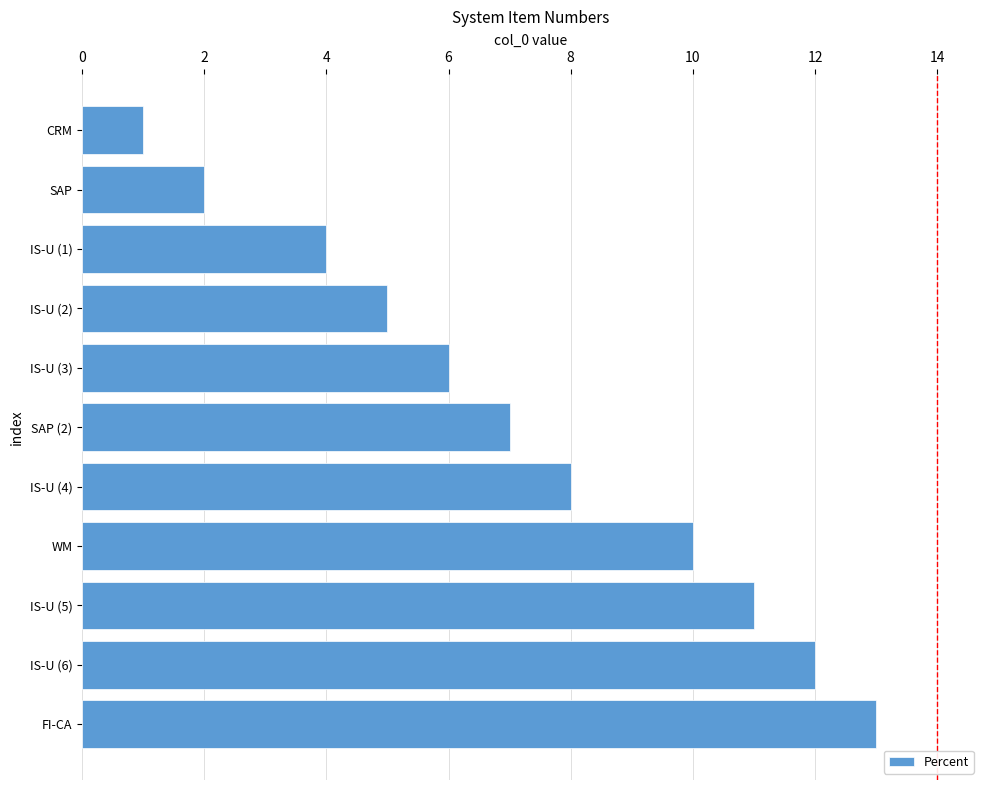

True or false: the data shows 4 at IS-U (1).

True